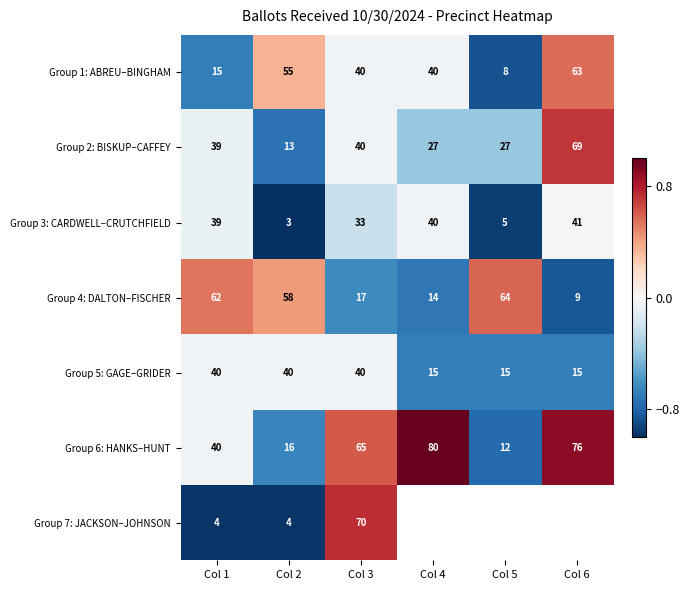

True or false: Group 4: DALTON–FISCHER has a value of 0.7 at Col 1.

False